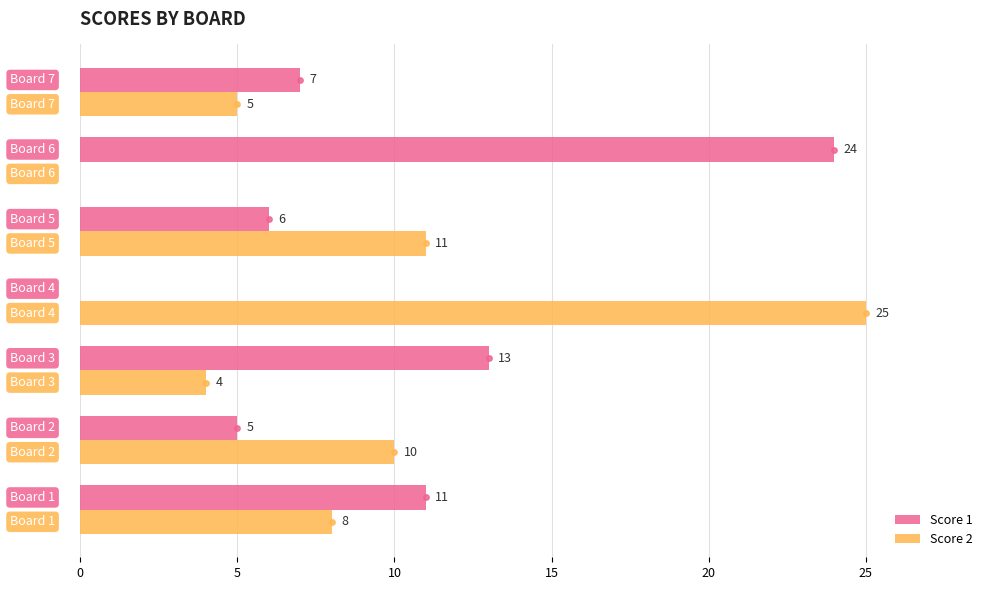

What is the greatest value displayed?

25